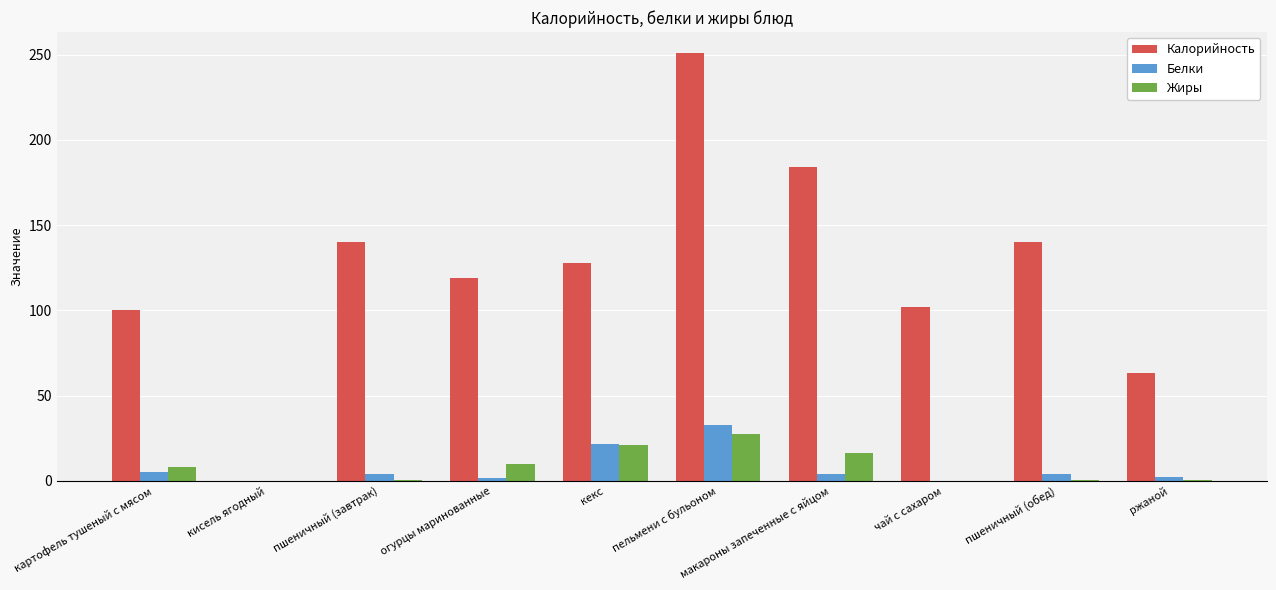

Is the value of Калорийность at пшеничный (обед) greater than the value of Белки at огурцы маринованные?

Yes